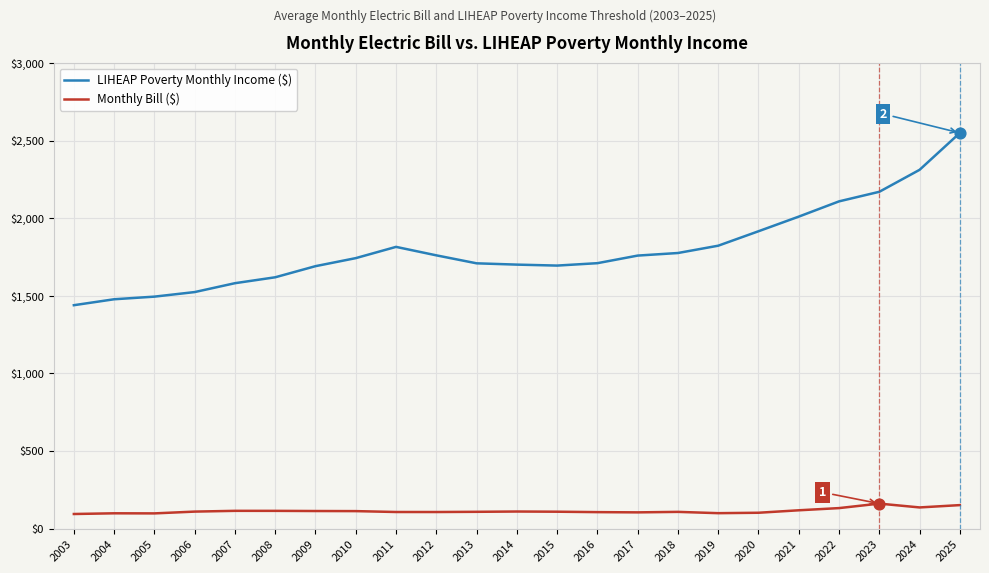

What is the spread (max minus min) of values at 2015?

1585.4